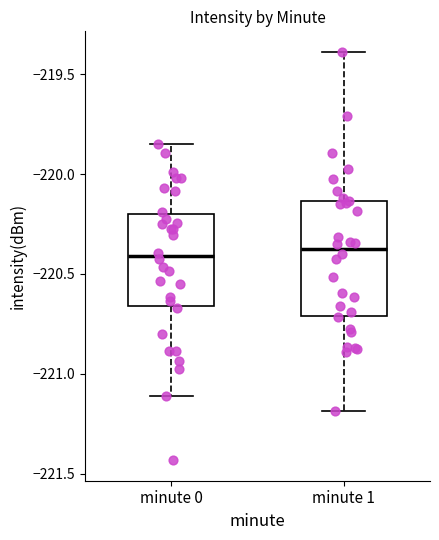

Where does the lower whisker of the box for minute 0 end on the y-axis? The values are not printed on the chart, so give them approximately, as read against the axis.

-221.10